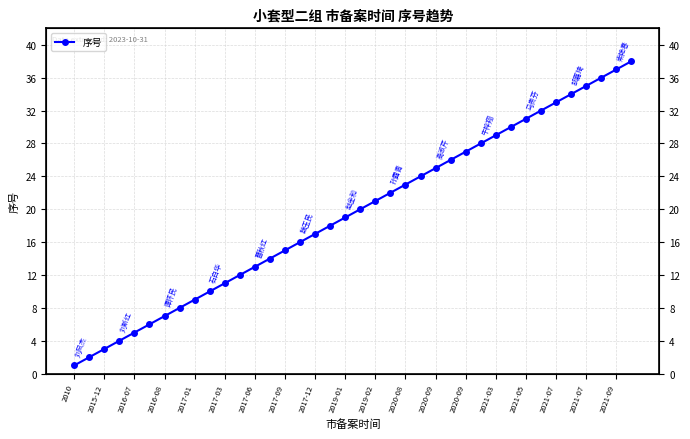

Which has a higher value, 35 or 2016-07?

35